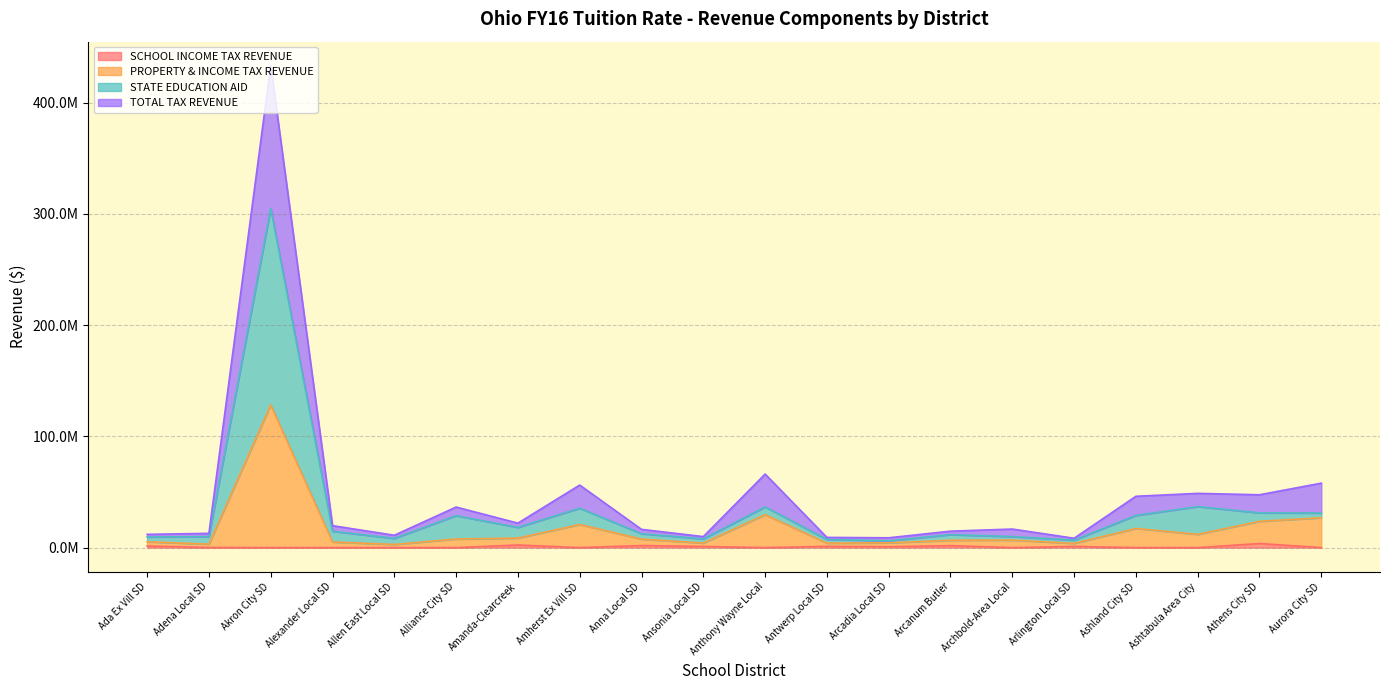

True or false: TOTAL TAX REVENUE and STATE EDUCATION AID intersect in this chart.

False